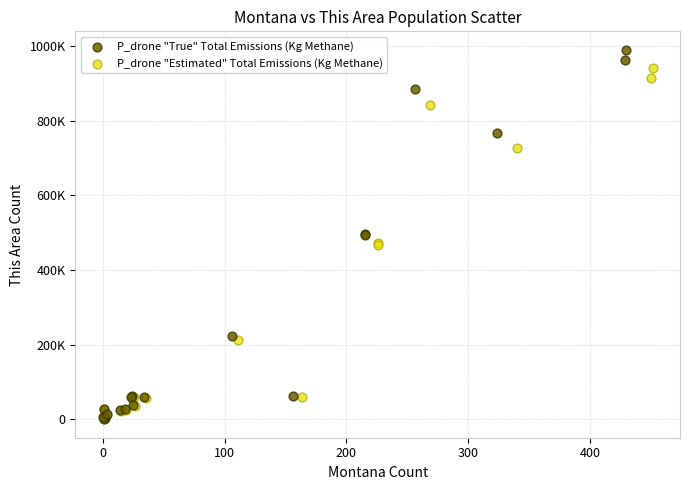

What are all the series names shown in the legend?

P_drone "True" Total Emissions (Kg Methane), P_drone "Estimated" Total Emissions (Kg Methane)